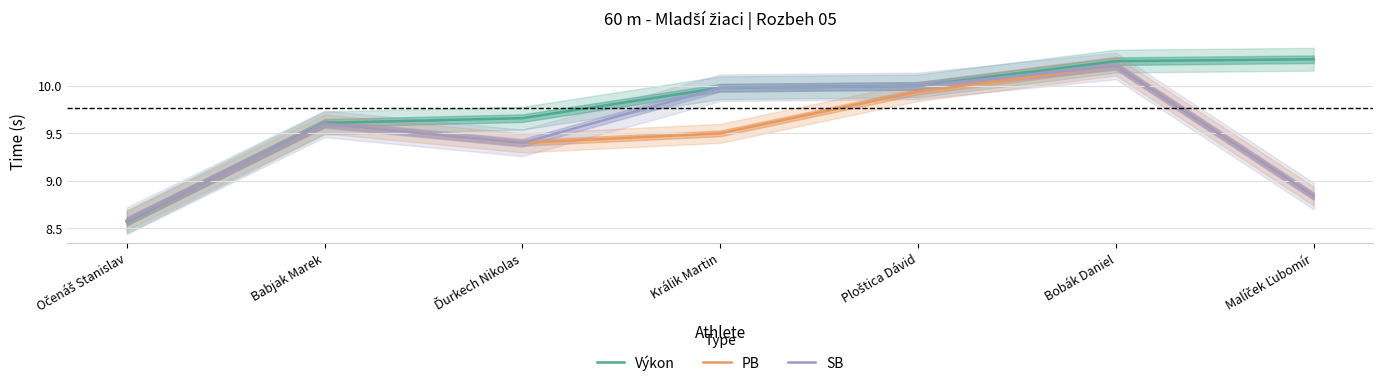

True or false: Výkon and PB cross at least once.

True